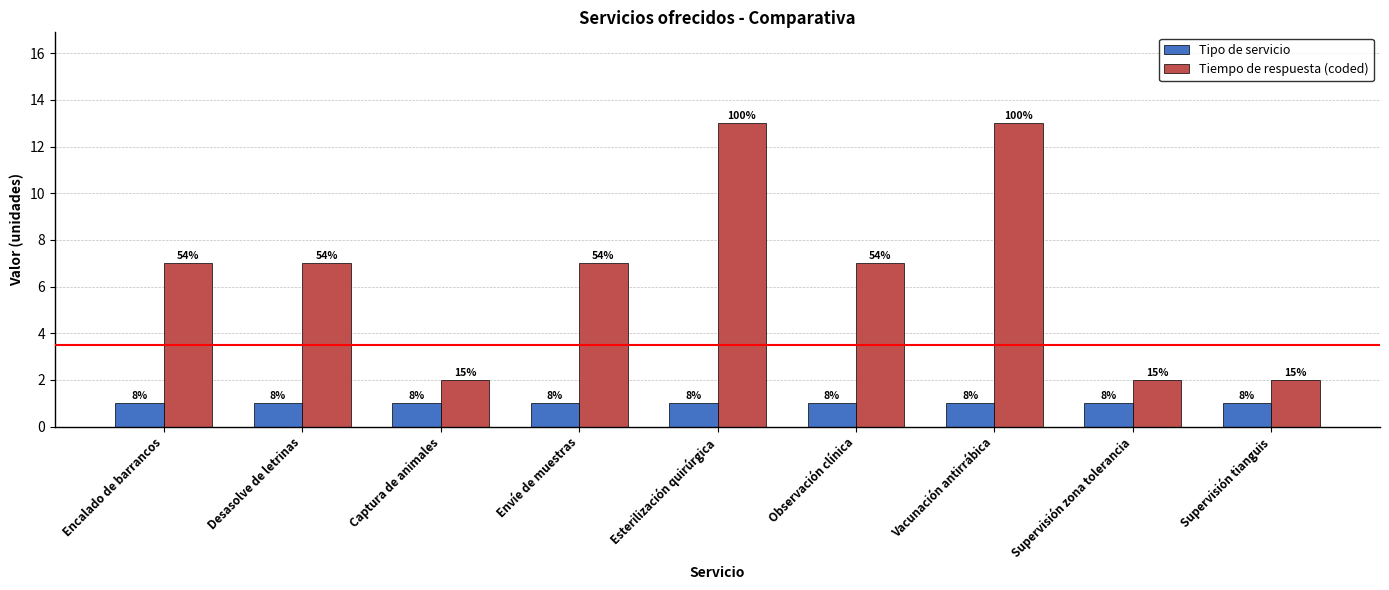

The value of Tiempo de respuesta (coded) at Desasolve de letrinas is 7. True or false?

True